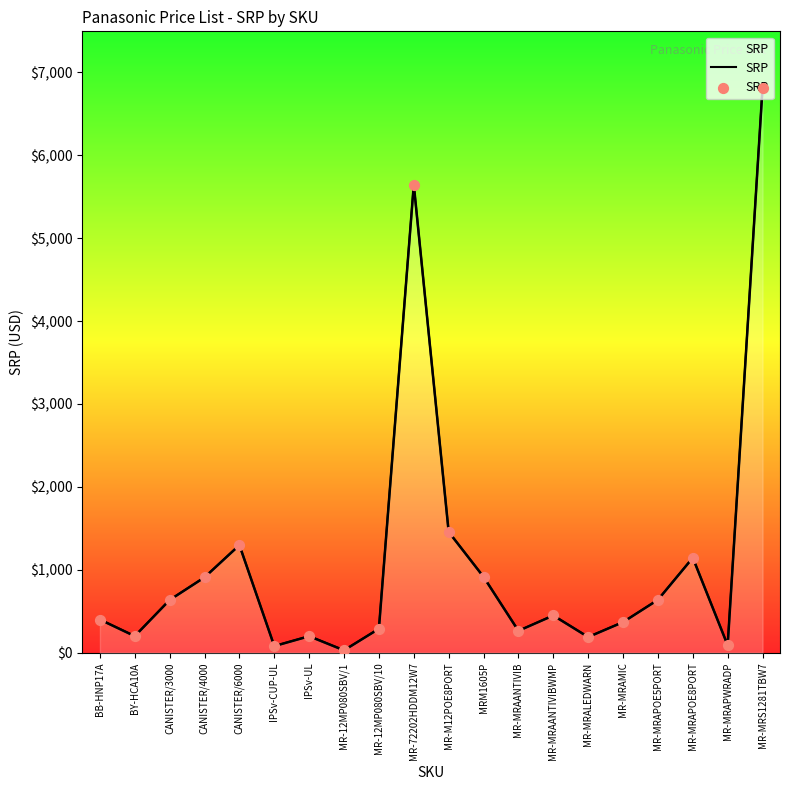

Approximately how many times larger is the value at IPSv-CUP-UL compared to MR-MRAPWRADP?

0.9